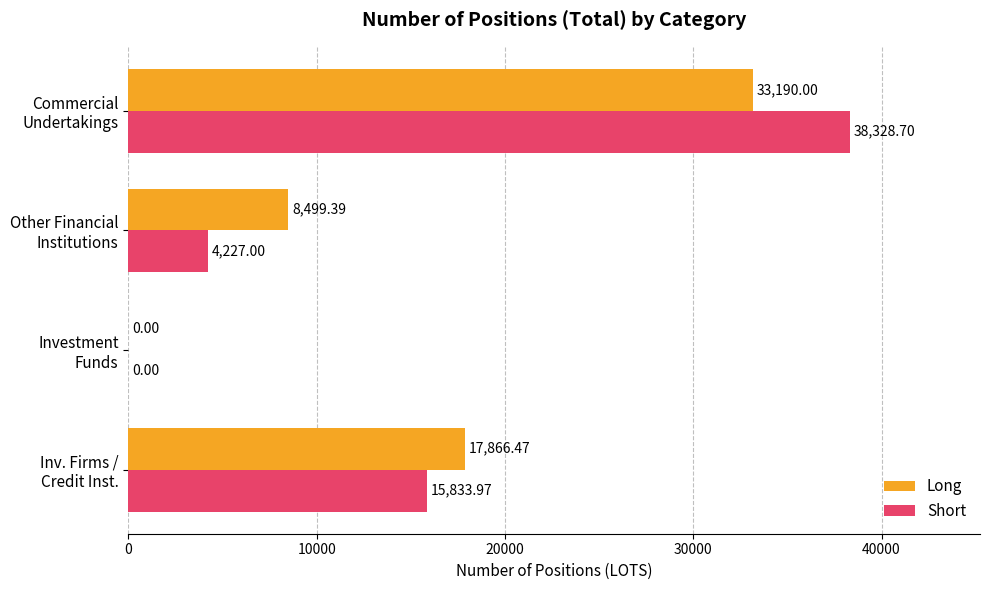

What is the sum of all Long values?

59555.9